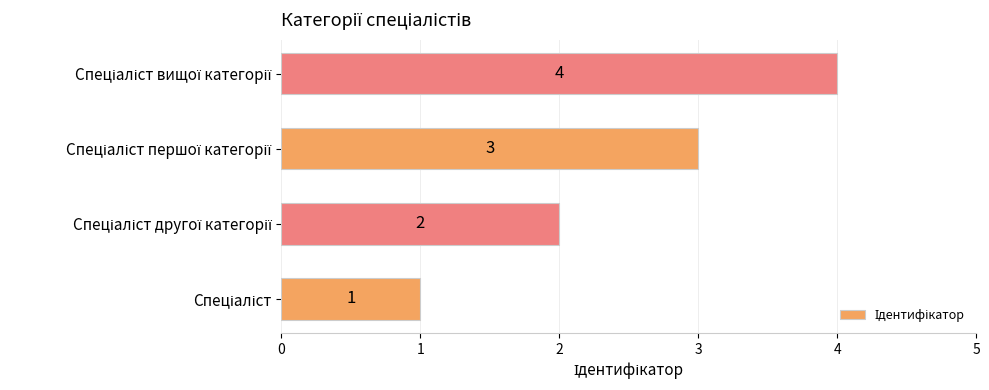

Count the values in the range 2 to 4.

3